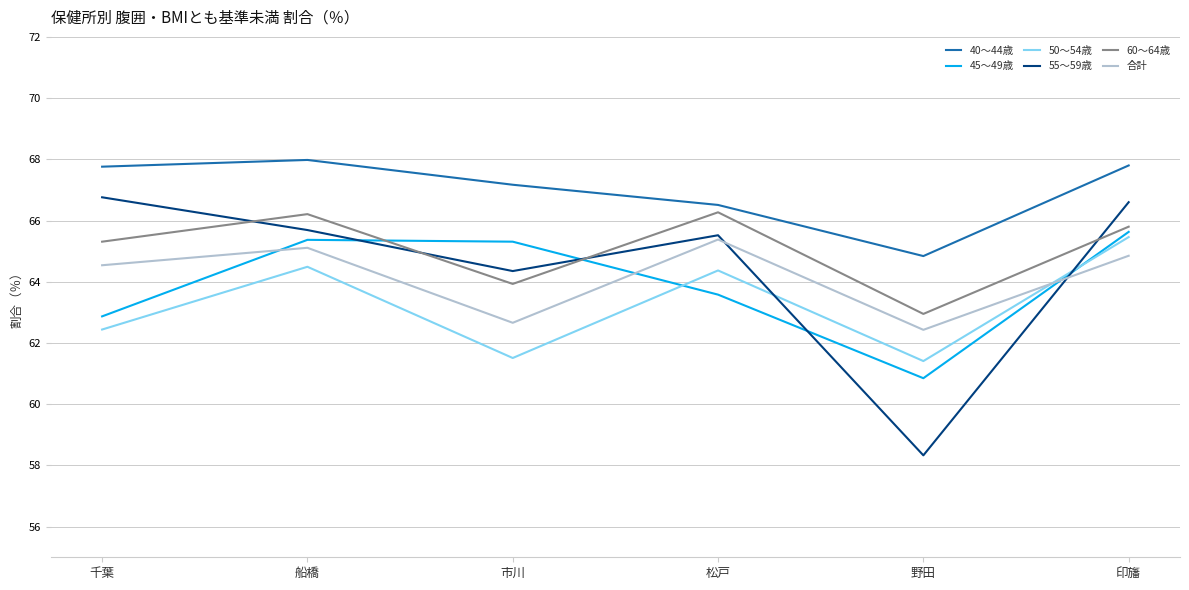

Between 松戸 and 野田, which series saw the biggest shift?

55～59歳